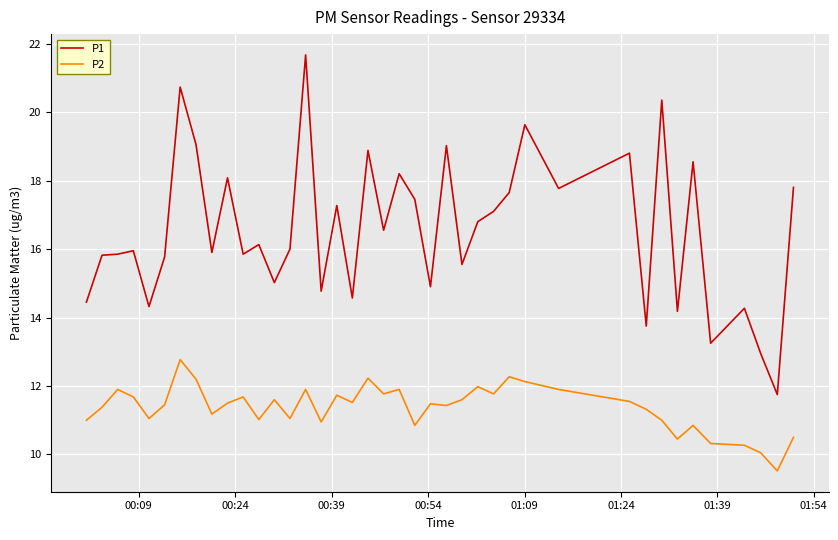

List the series in order of their overall mean, lowest first.

P2, P1